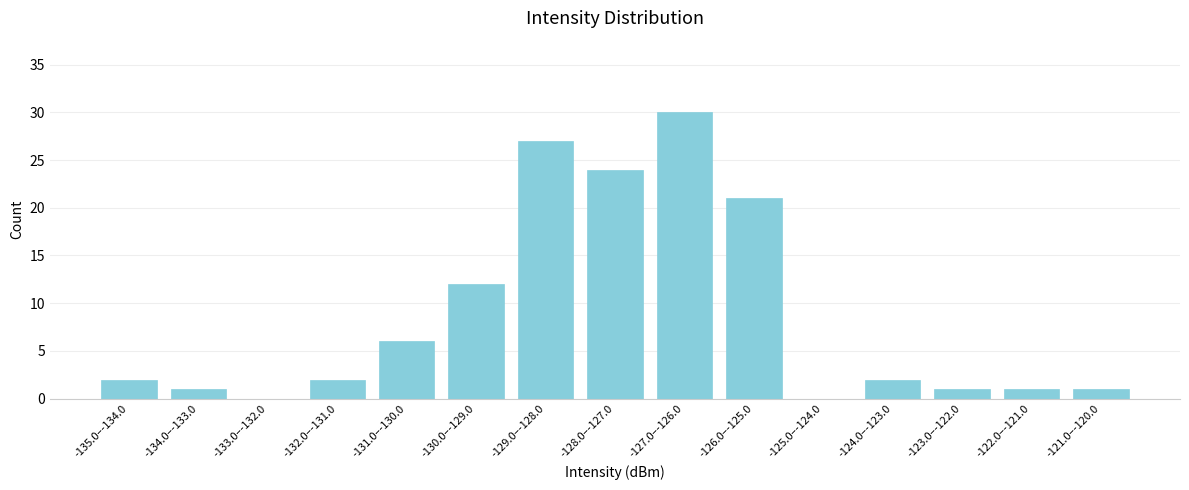

Reading left to right, list all the values displayed in this chart.

-135.0–-134.0=2	-134.0–-133.0=1	-133.0–-132.0=0	-132.0–-131.0=2	-131.0–-130.0=6	-130.0–-129.0=12	-129.0–-128.0=27	-128.0–-127.0=24	-127.0–-126.0=30	-126.0–-125.0=21	-125.0–-124.0=0	-124.0–-123.0=2	-123.0–-122.0=1	-122.0–-121.0=1	-121.0–-120.0=1